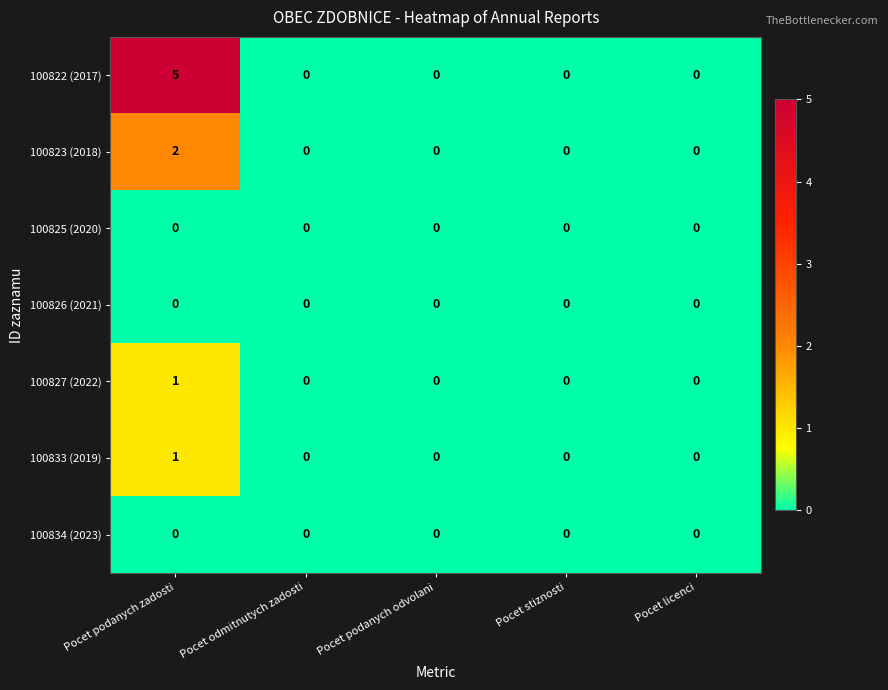

What is the sum of the 100822 (2017) values at Pocet podanych odvolani and Pocet podanych zadosti?

5